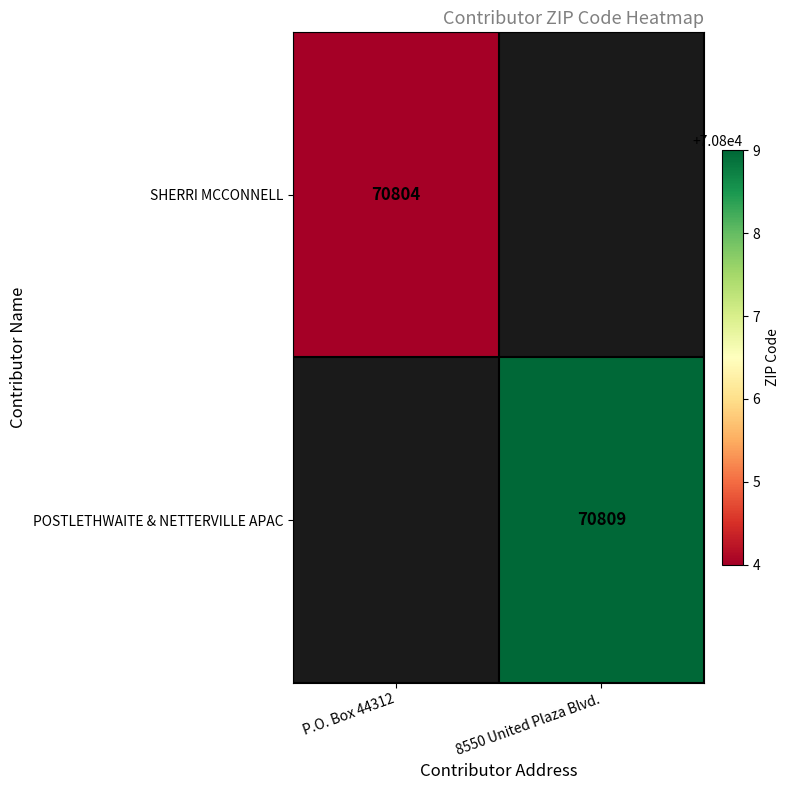

Which label corresponds to the smallest value in the chart?

P.O. Box 44312